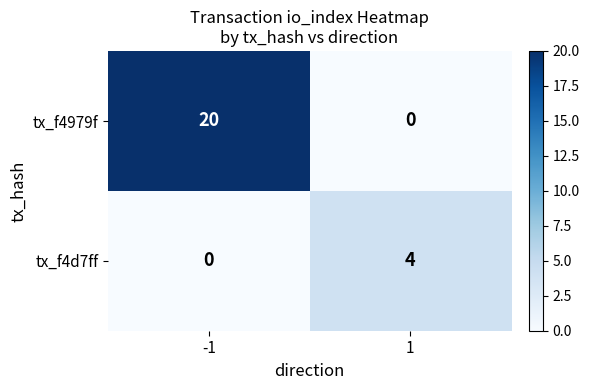

Which series has the largest total across all categories?

tx_f4979f